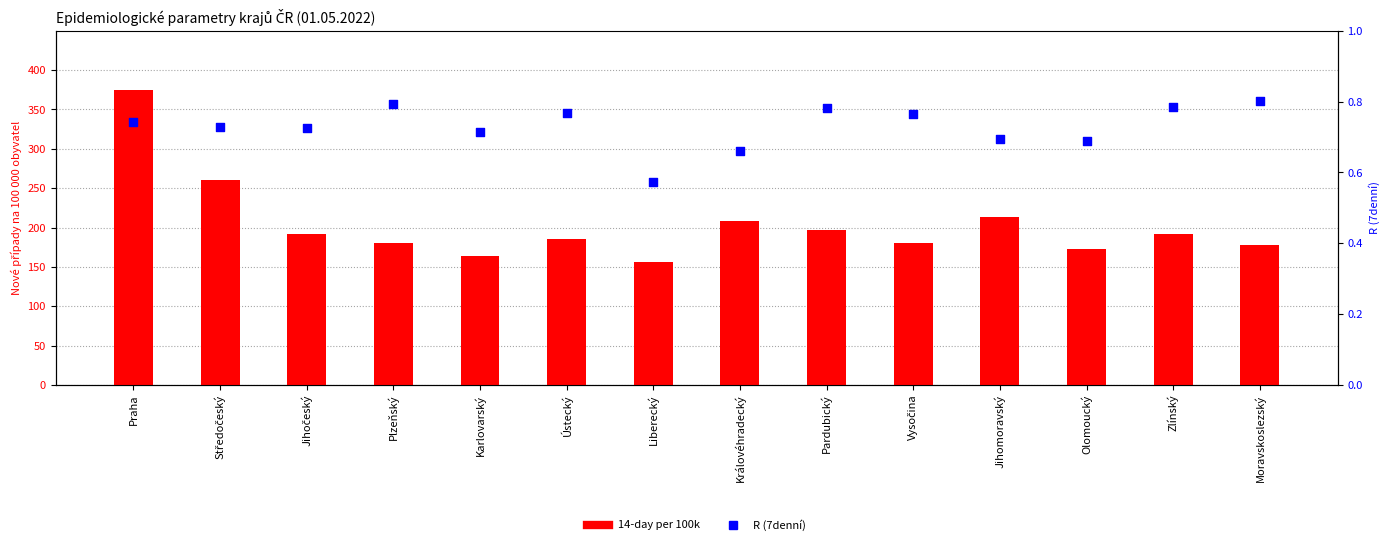

At which category is the sum across all series the highest?

Praha